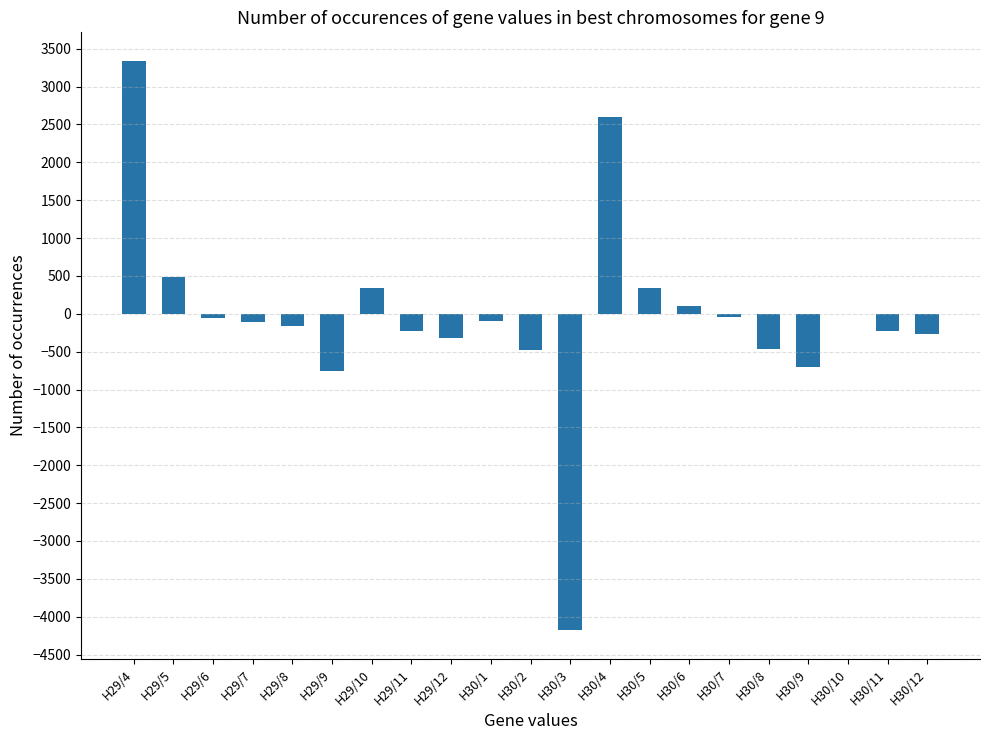

How many distinct data groups are displayed?

1